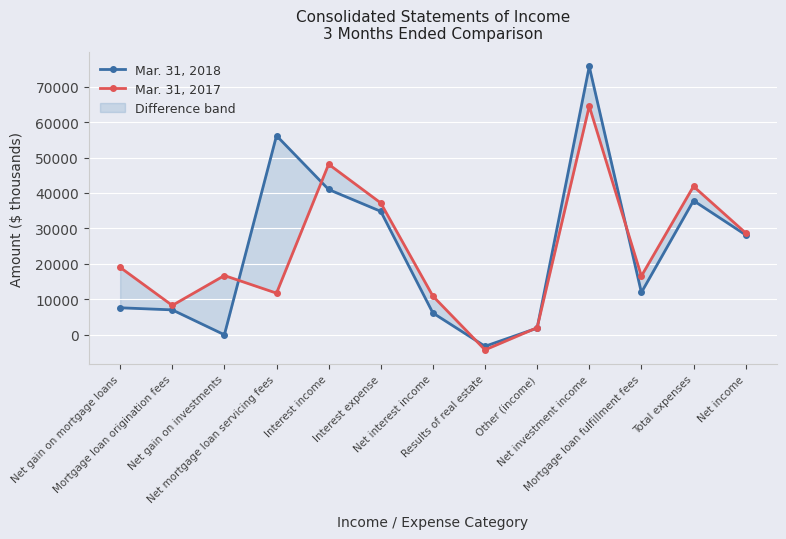

Reading left to right, extract all data points from this chart.

Mar. 31, 2018: Net gain on mortgage loans=7627	Mortgage loan origination fees=7037	Net gain on investments=18	Net mortgage loan servicing fees=56155	Interest income=40980	Interest expense=34816	Net interest income=6164	Results of real estate=-3226	Other (income)=1898	Net investment income=75673	Mortgage loan fulfillment fees=11944	Total expenses=37835	Net income=28186
Mar. 31, 2017: Net gain on mortgage loans=19025	Mortgage loan origination fees=8290	Net gain on investments=16721	Net mortgage loan servicing fees=11752	Interest income=48100	Interest expense=37179	Net interest income=10921	Results of real estate=-4246	Other (income)=2011	Net investment income=64474	Mortgage loan fulfillment fees=16570	Total expenses=41866	Net income=28737